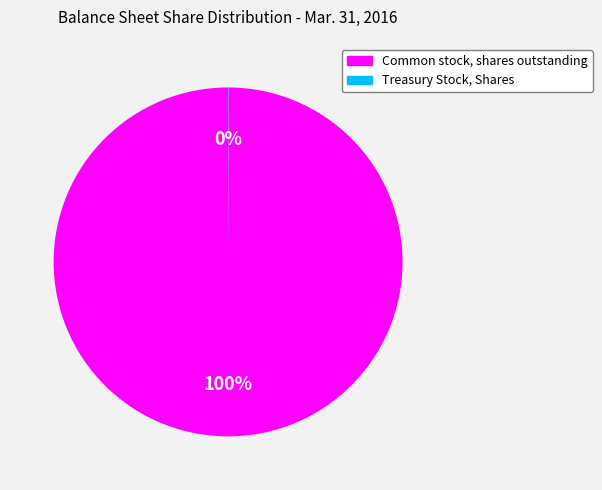

Which slice is the largest?

Common stock, shares outstanding